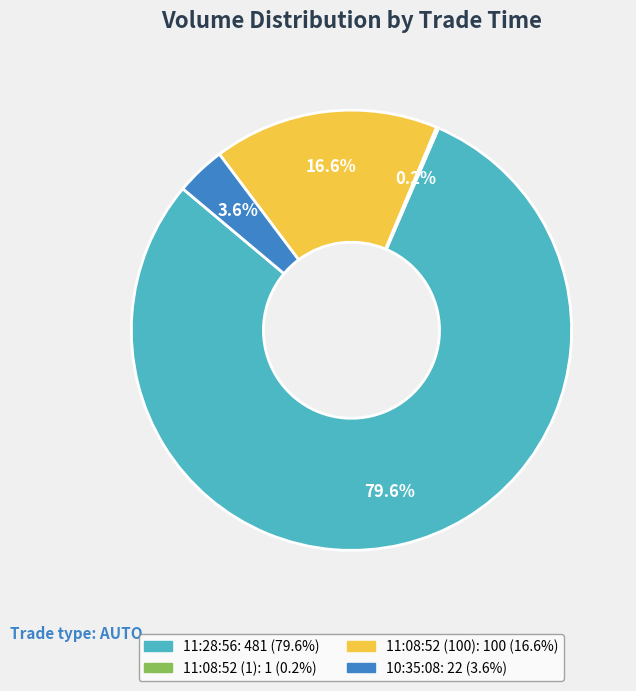

What portion of the pie excludes 11:08:52 (100)?

83.4%